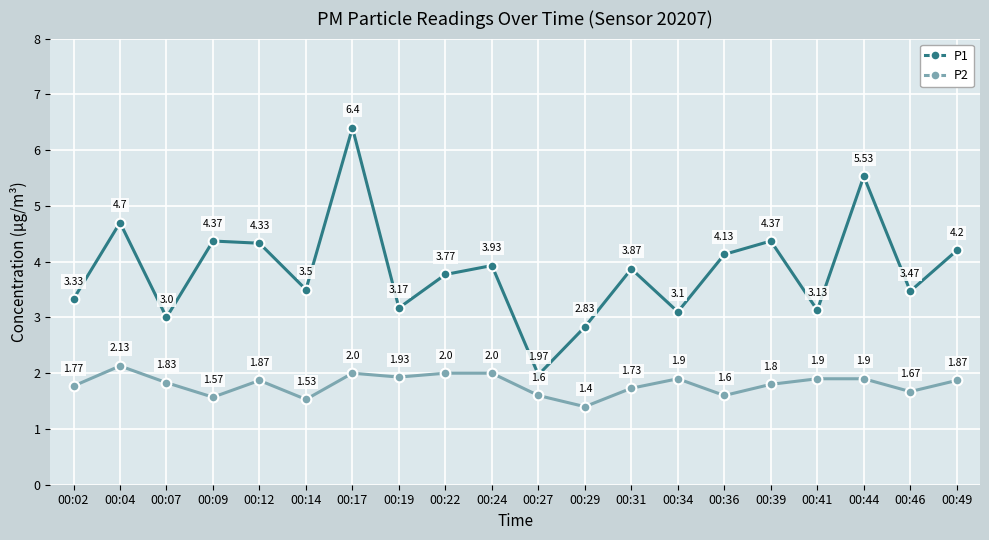

At which category does P2 reach its first local peak?

00:04